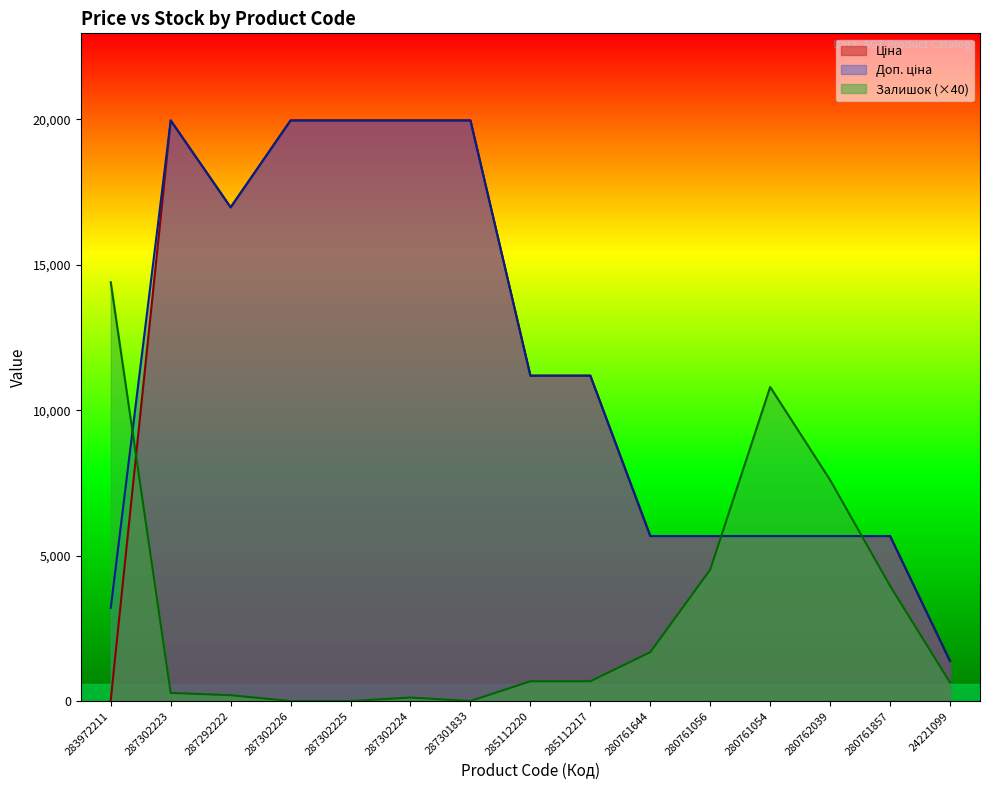

In Залишок, how many points are higher than both neighbors (excluding endpoints)?

2